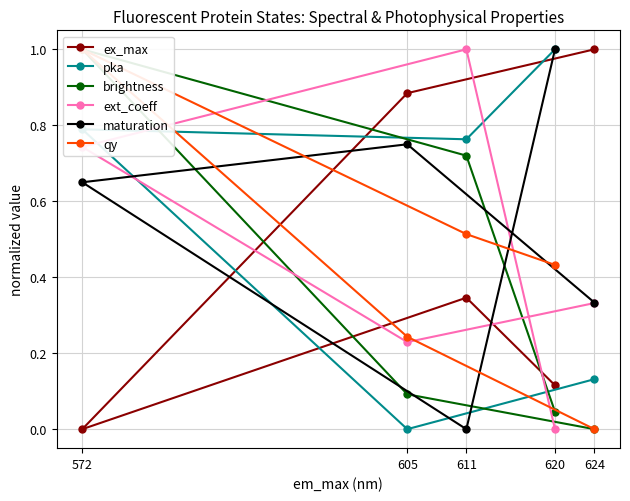

Does the chart have visible grid lines?

Yes